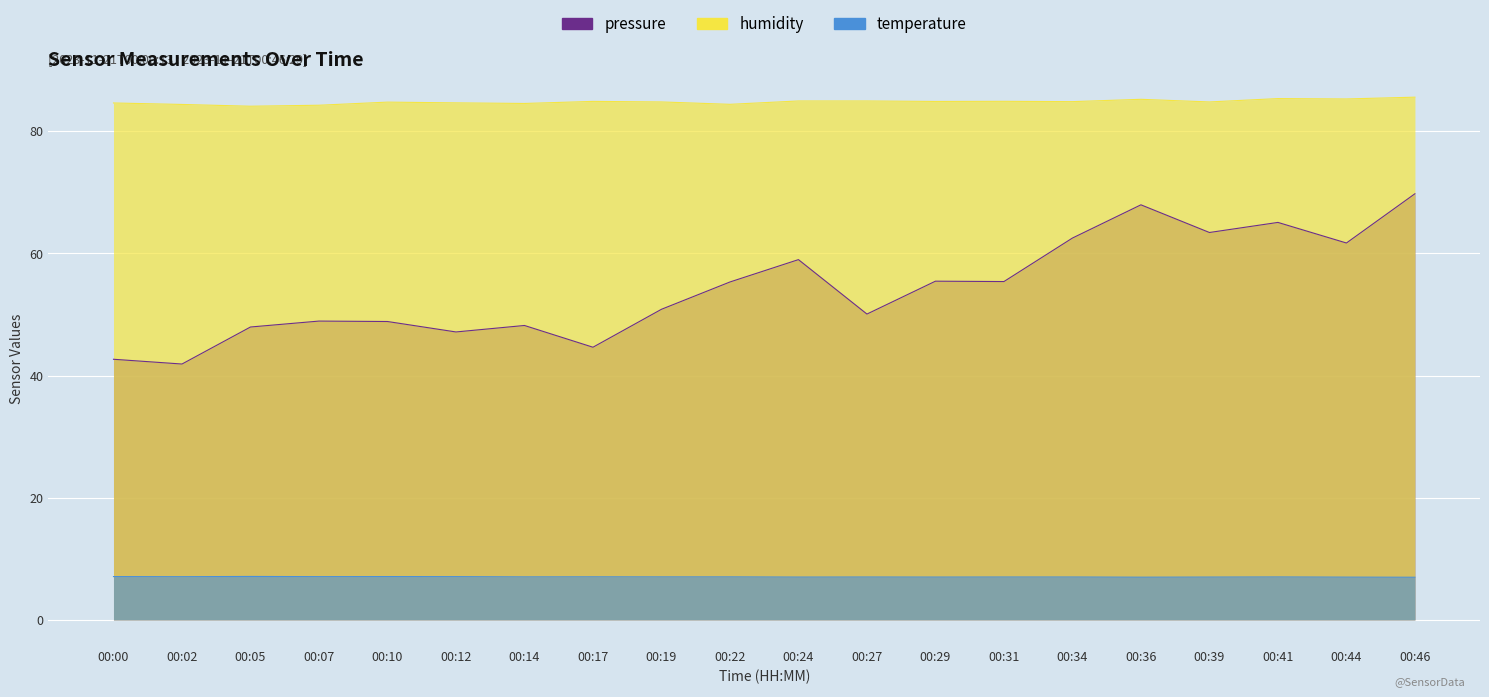

Rank the series at 00:24 from highest to lowest value.

humidity, pressure, temperature